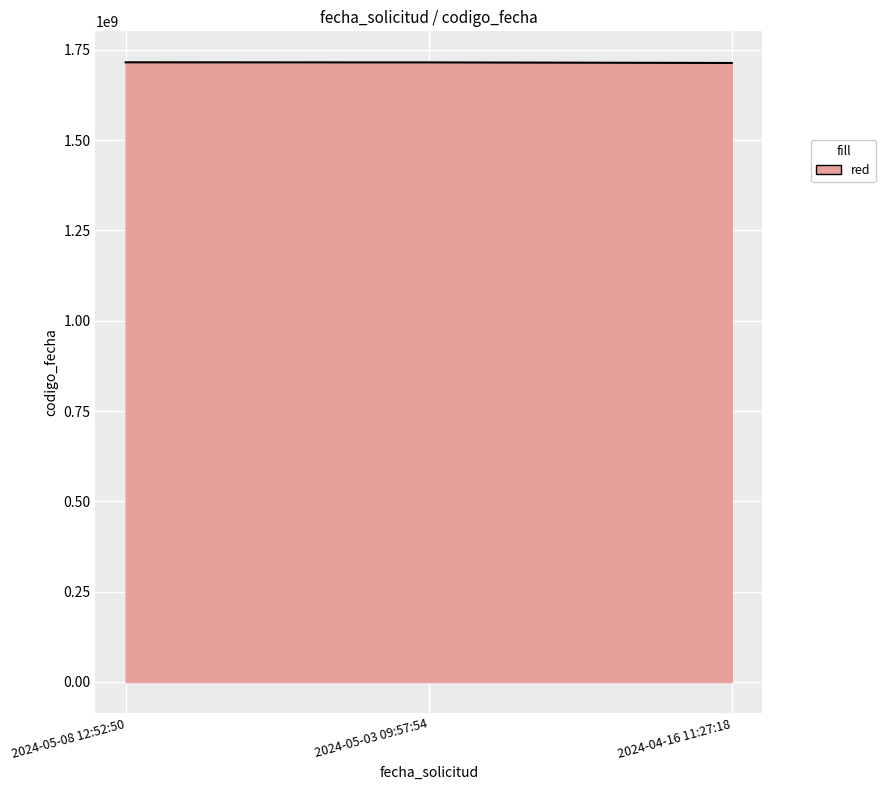

What is the minimum value shown in the chart?

1713528126